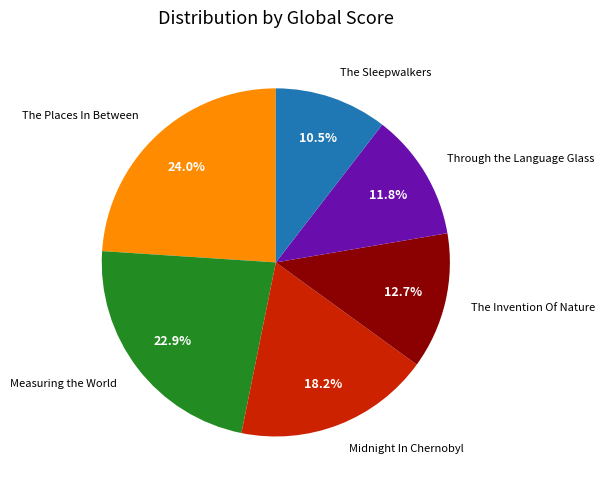

Which category has the biggest portion of the pie?

The Places In Between